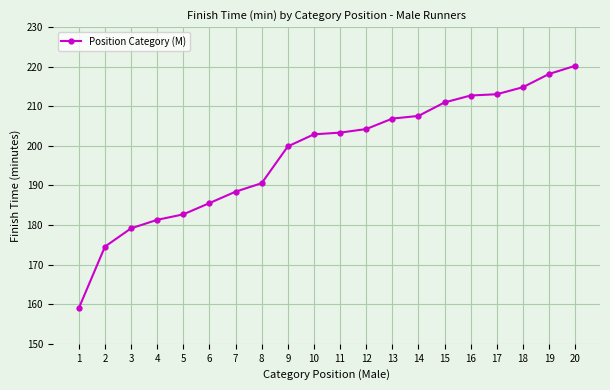

What is the difference between the values at 12 and 4?

22.9